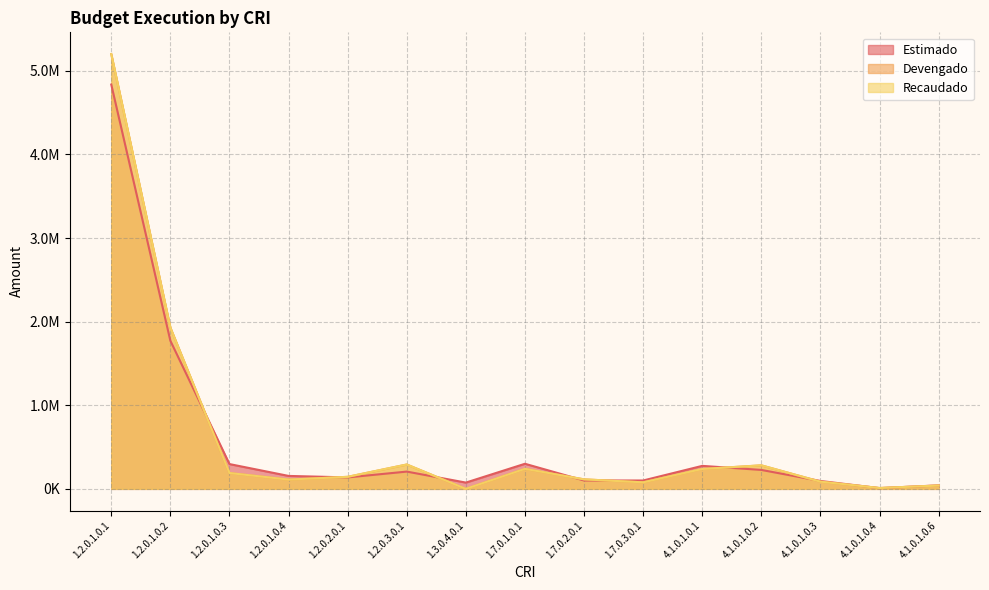

Rank the series at 4.1.0.1.0.4 from lowest to highest value.

Estimado, Devengado, Recaudado